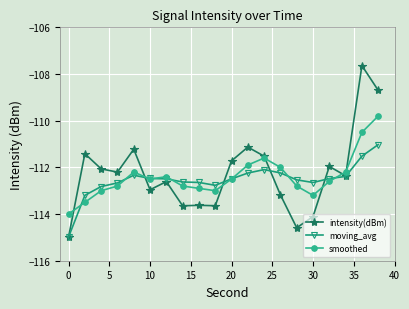

How many interior local peaks does the smoothed series have?

3